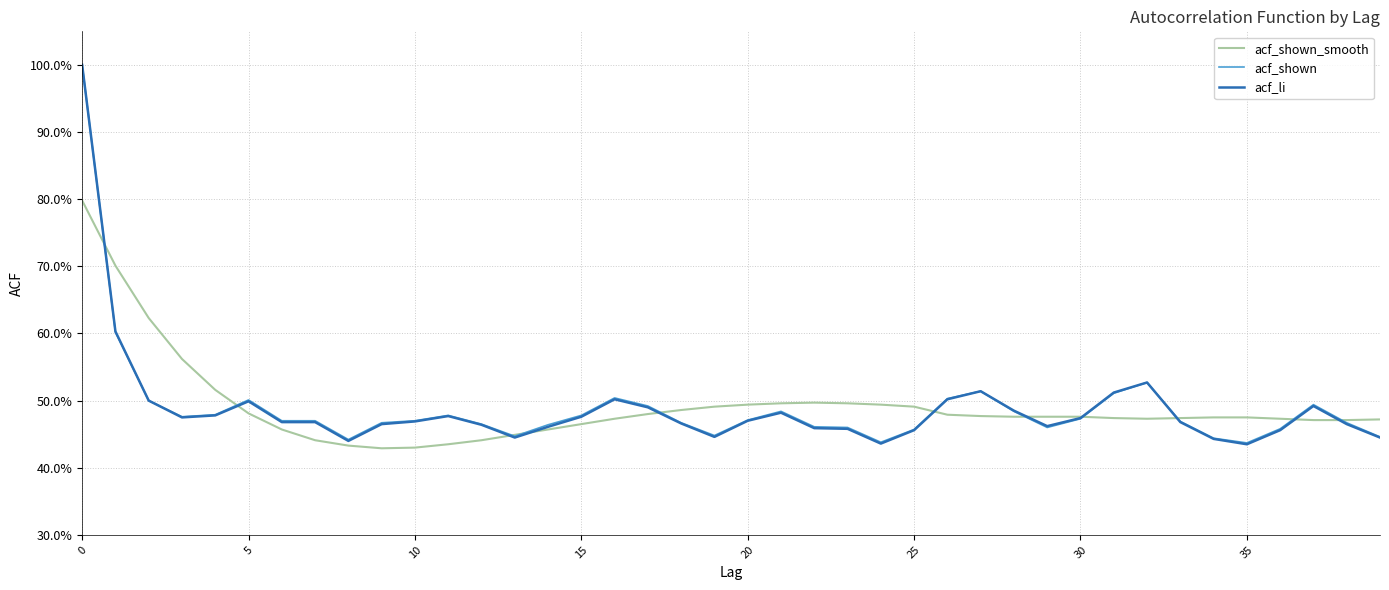

True or false: acf_shown_smooth and acf_shown intersect in this chart.

True